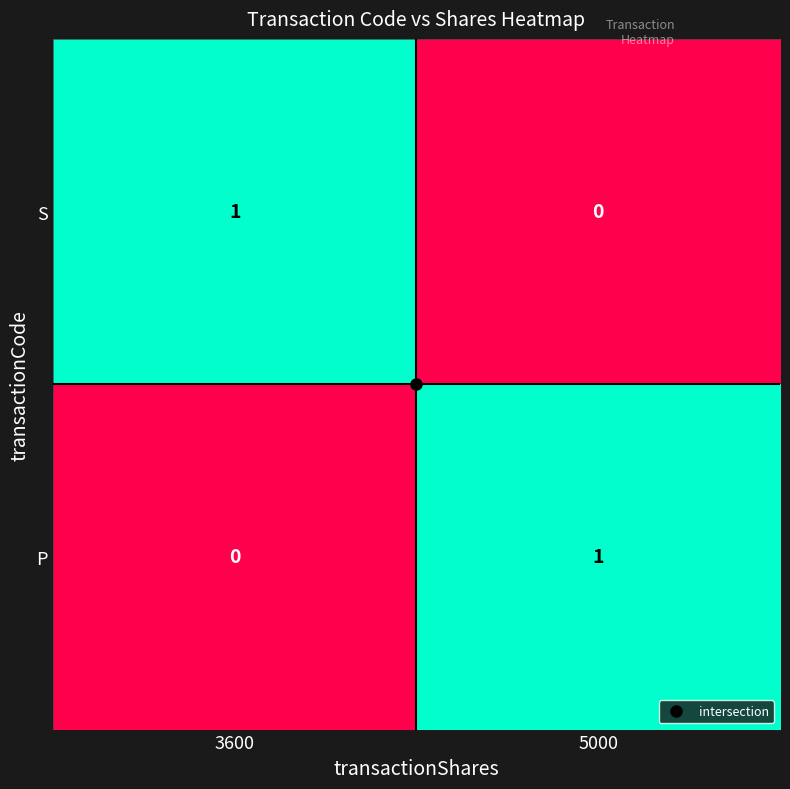

At which label does S reach its minimum?

5000